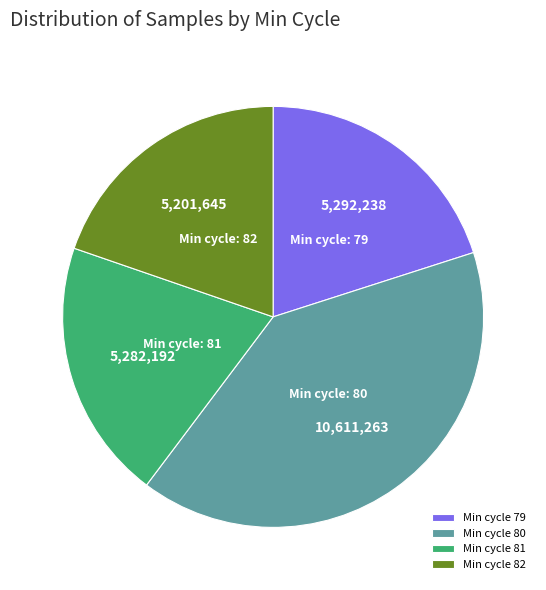

Which slice is the largest?

Min cycle 80